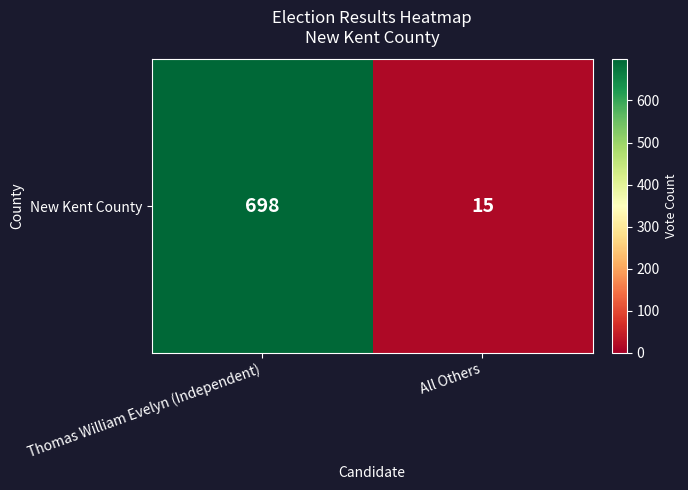

What is the change in value from Thomas William Evelyn (Independent) to All Others?

-683